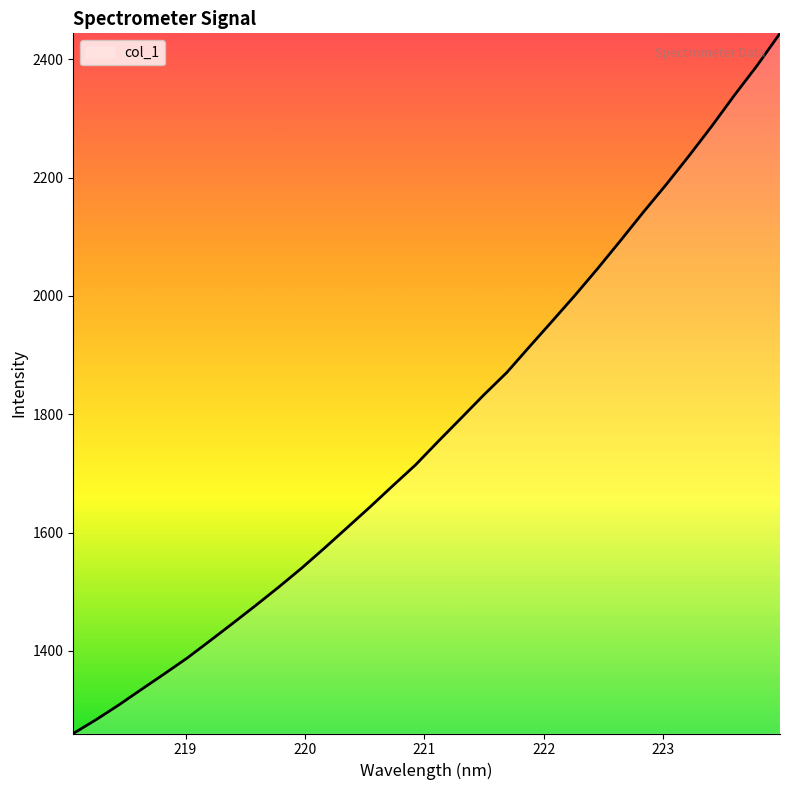

Reading left to right, extract all data points from this chart.

1260.5	1283.8	1308.8	1335.3	1361.5	1388.3	1417.4	1447.0	1477.0	1507.8	1539.7	1573.5	1608.2	1643.0	1678.9	1714.3	1754.3	1793.3	1832.7	1870.3	1914.1	1957.3	2001.0	2046.5	2093.6	2141.5	2188.0	2236.5	2286.6	2339.2	2389.6	2443.7